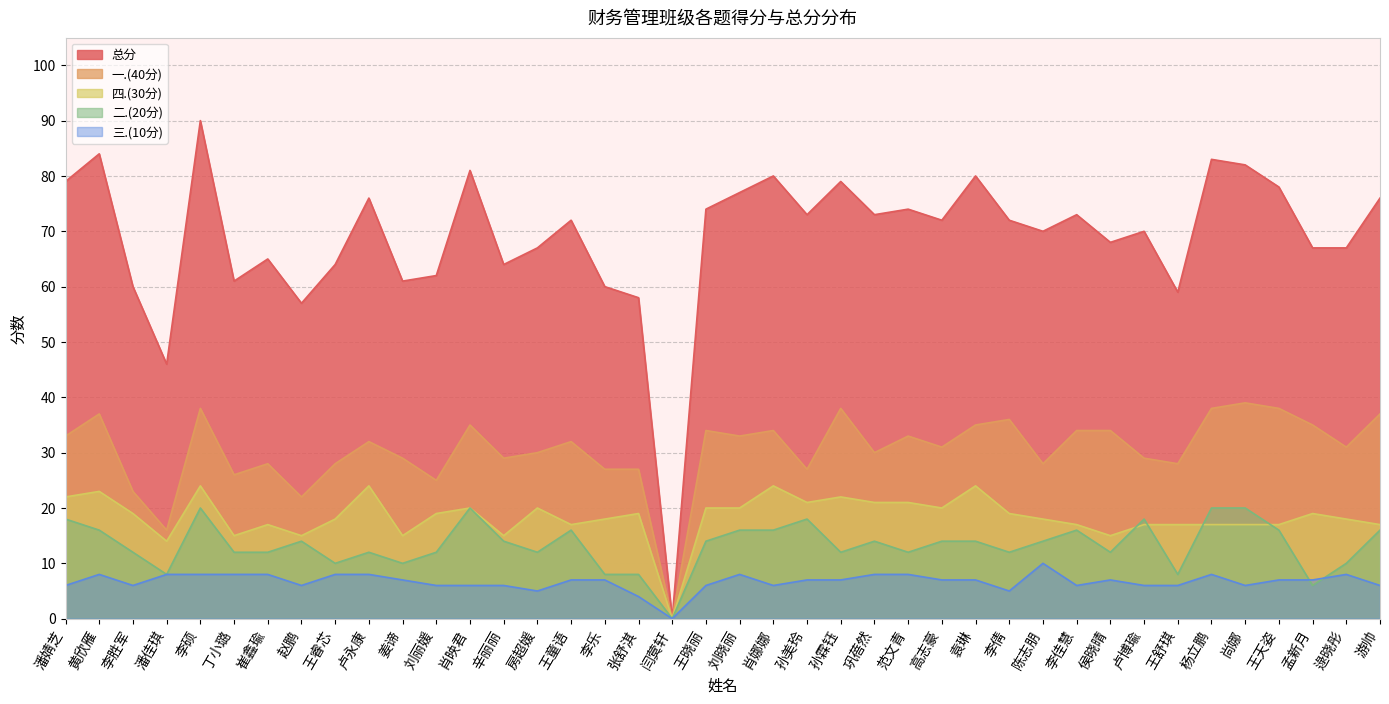

What are all the series names shown in the legend?

总分, 一.(40分), 四.(30分), 二.(20分), 三.(10分)